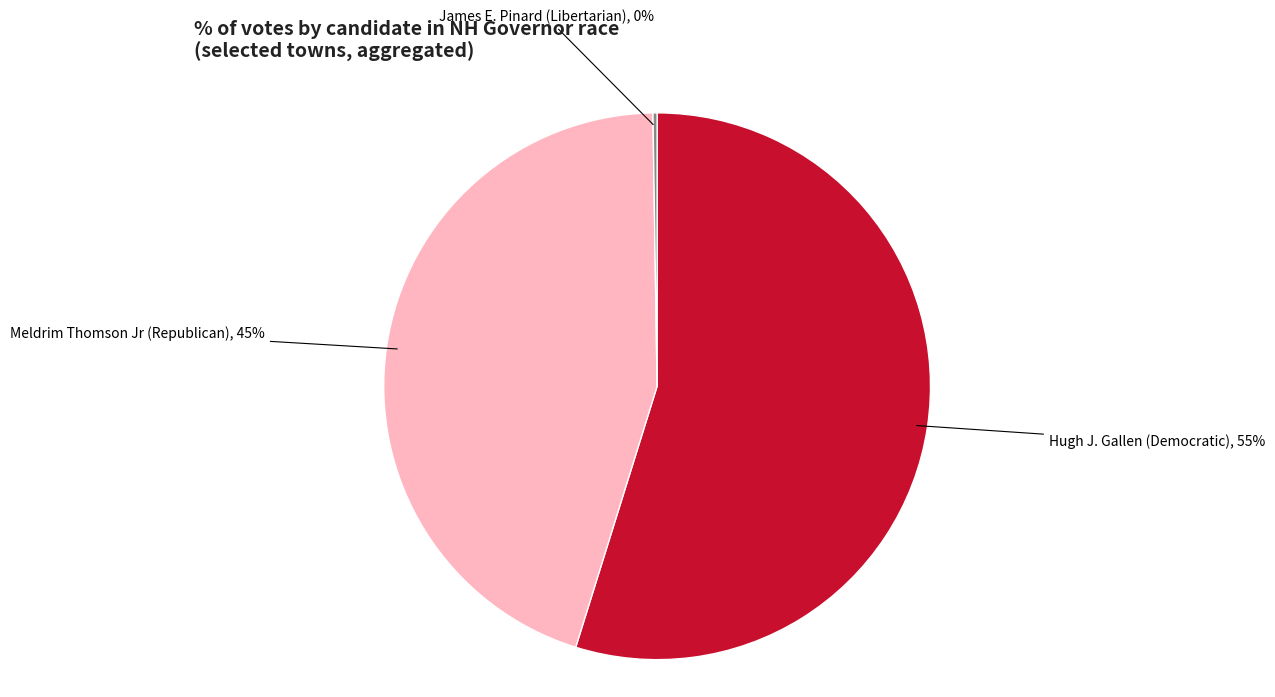

To the nearest percent, what is the difference between the largest and smallest slice percentages?

55%